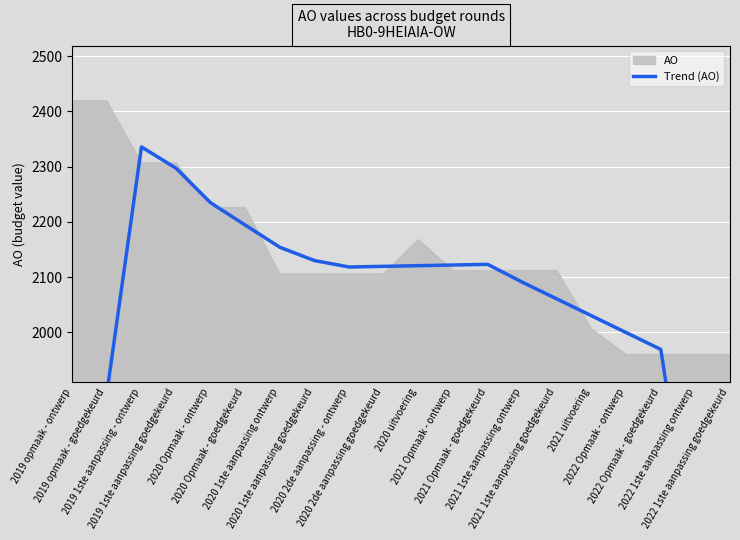

Which label corresponds to the smallest value in the chart?

2022 1ste aanpassing goedgekeurd